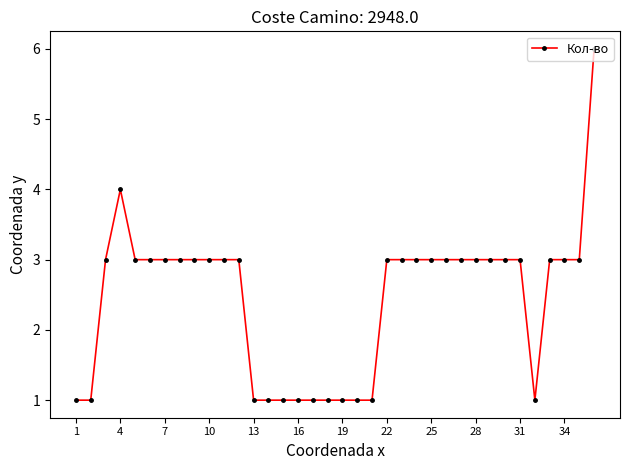

What is the smallest value displayed?

1